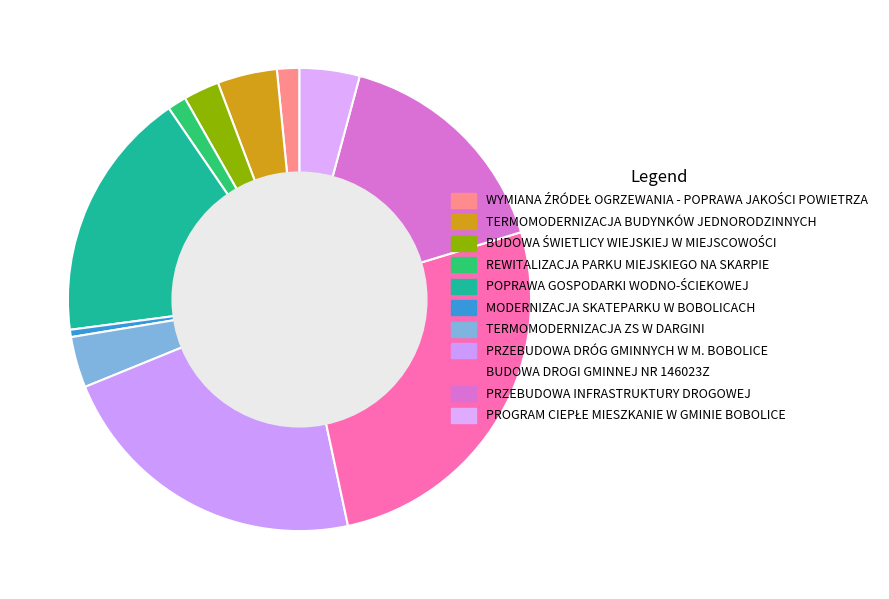

Combined, do BUDOWA DROGI GMINNEJ NR 146023Z and PRZEBUDOWA DRÓG GMINNYCH W M. BOBOLICE account for over 50%?

No